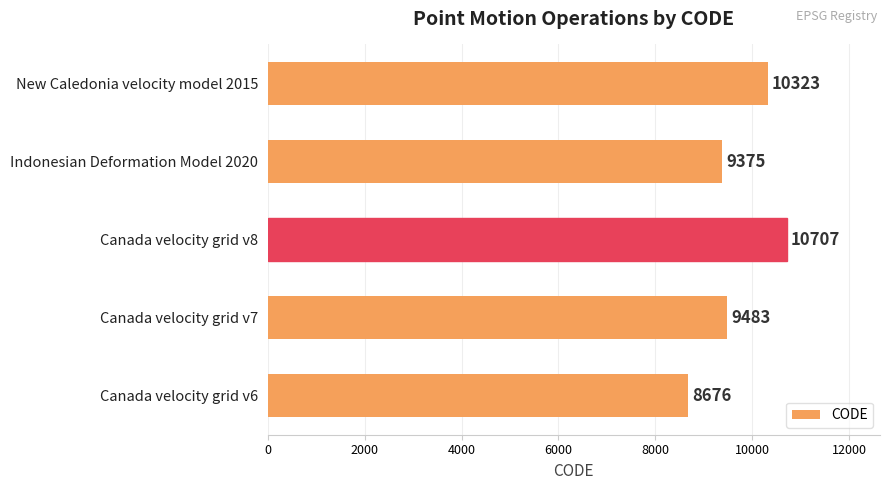

Which has a higher value, Canada velocity grid v8 or Indonesian Deformation Model 2020?

Canada velocity grid v8